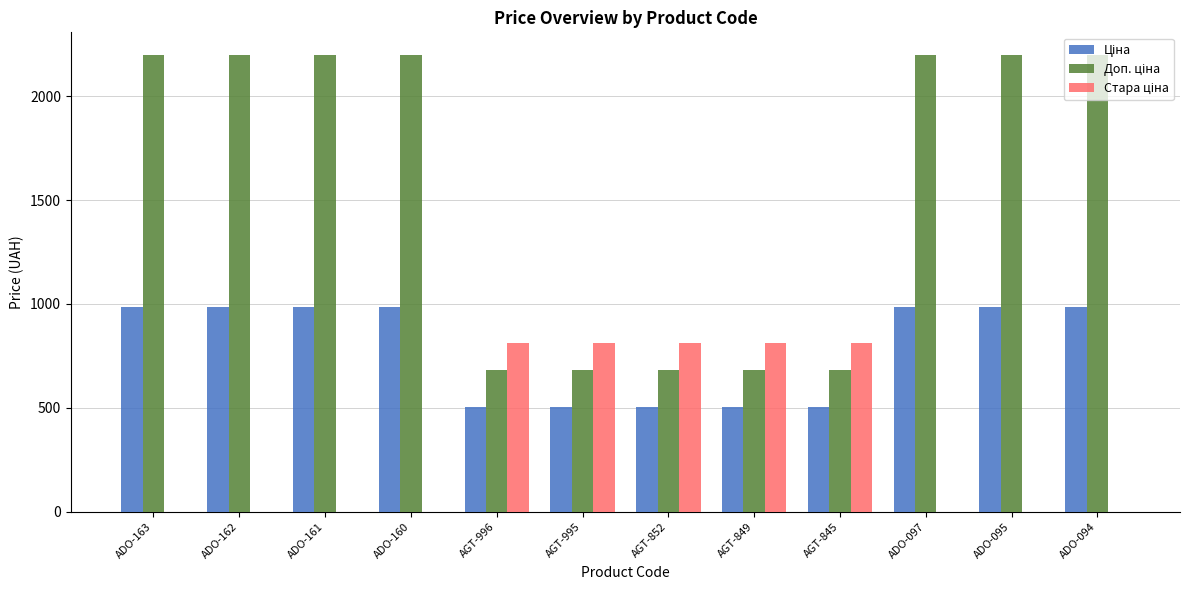

What is the total value across all series at ADO-162?

3181.3